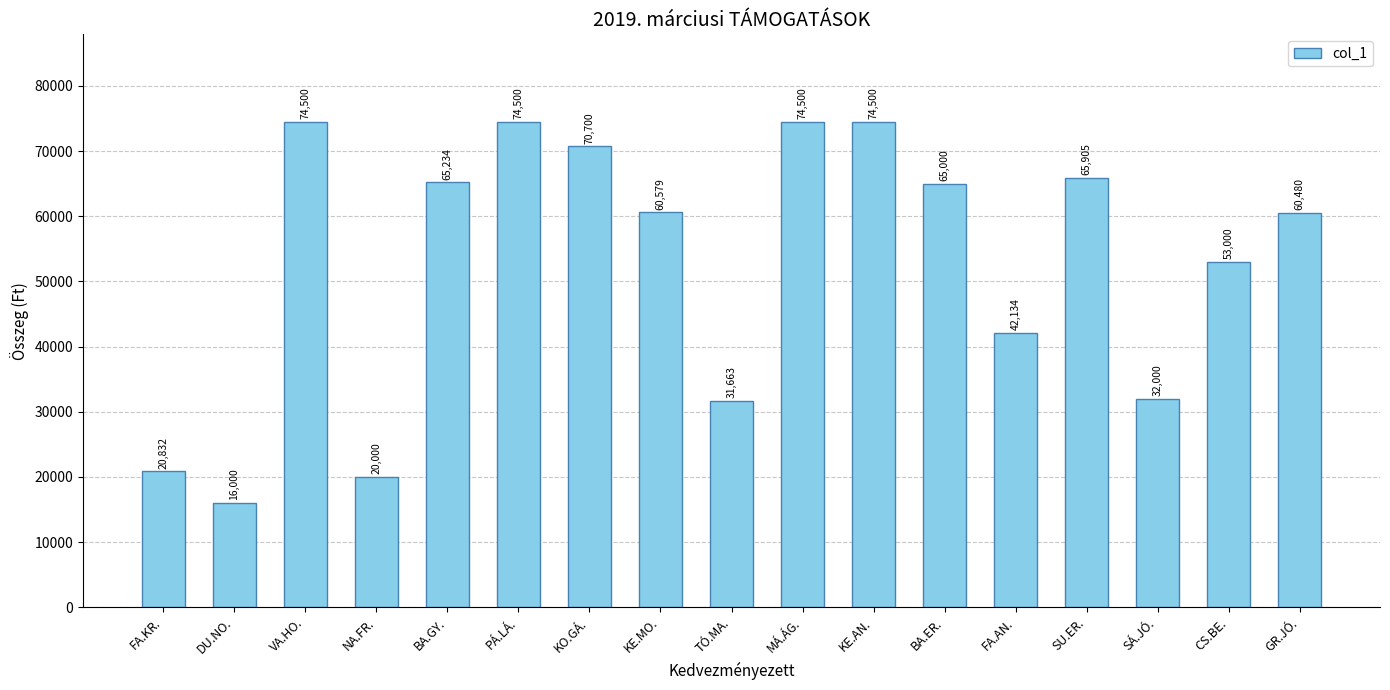

What is the ratio of the value at SU.ER. to the value at BA.GY.?

1.0